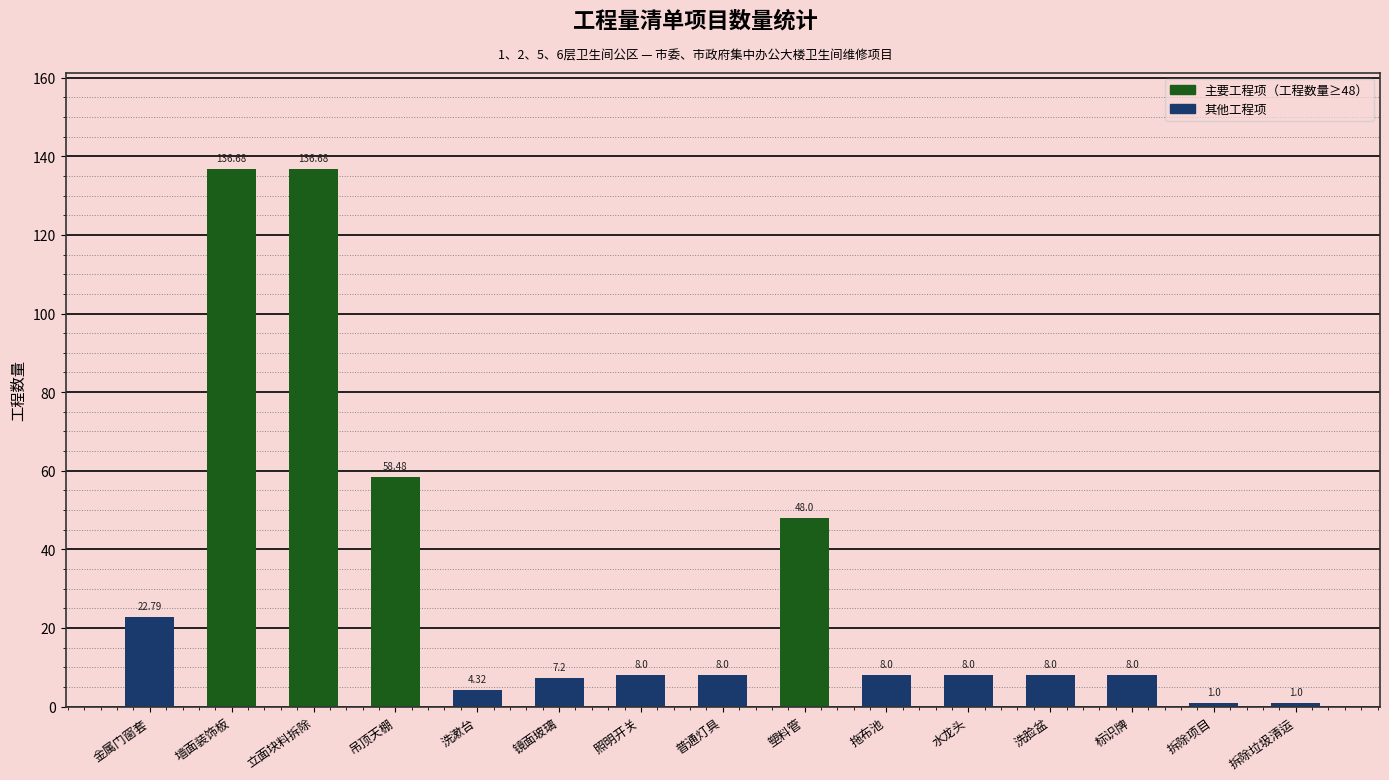

Where is the data nearest to the value 68?

吊顶天棚